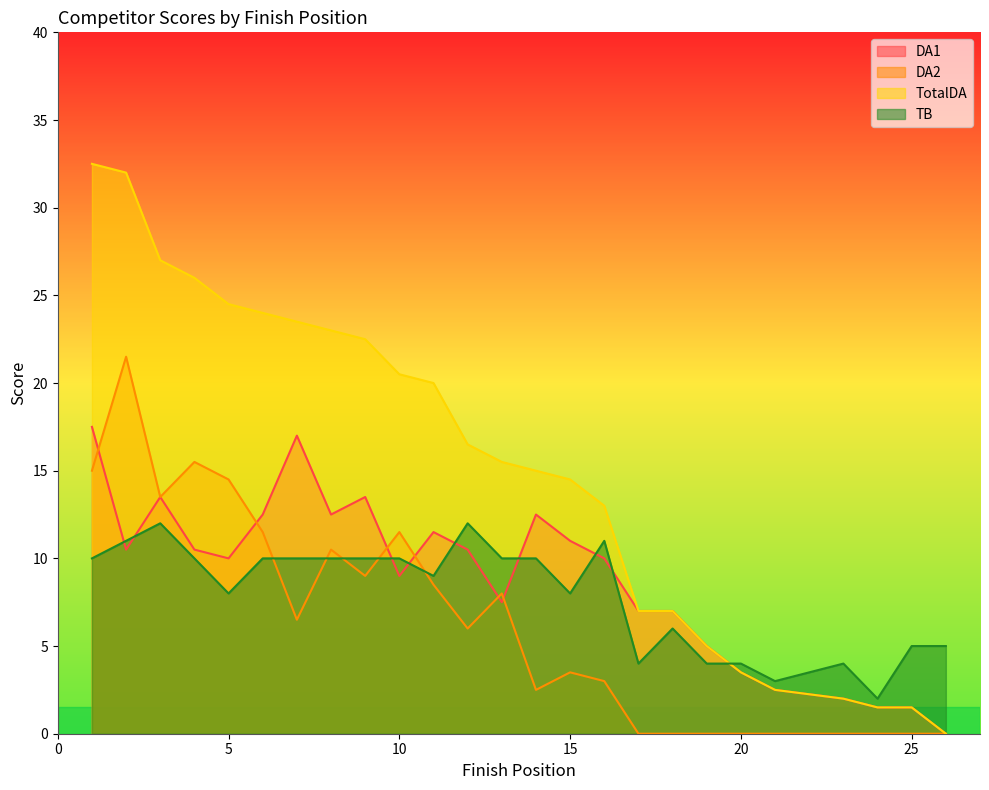

Reading left to right, list all the values displayed in this chart.

DA1: 17.5	10.5	13.5	10.5	10.0	12.5	17.0	12.5	13.5	9.0	11.5	10.5	7.5	12.5	11.0	10.0	7.0	7.0	5.0	3.5	2.5	2.5	2.0	1.5	1.5	0.0
DA2: 15.0	21.5	13.5	15.5	14.5	11.5	6.5	10.5	9.0	11.5	8.5	6.0	8.0	2.5	3.5	3.0	0.0	0.0	0.0	0.0	0.0	0.0	0.0	0.0	0.0	0.0
TotalDA: 32.5	32.0	27.0	26.0	24.5	24.0	23.5	23.0	22.5	20.5	20.0	16.5	15.5	15.0	14.5	13.0	7.0	7.0	5.0	3.5	2.5	2.5	2.0	1.5	1.5	0.0
TB: 10.0	11.0	12.0	10.0	8.0	10.0	10.0	10.0	10.0	10.0	9.0	12.0	10.0	10.0	8.0	11.0	4.0	6.0	4.0	4.0	3.0	3.0	4.0	2.0	5.0	5.0